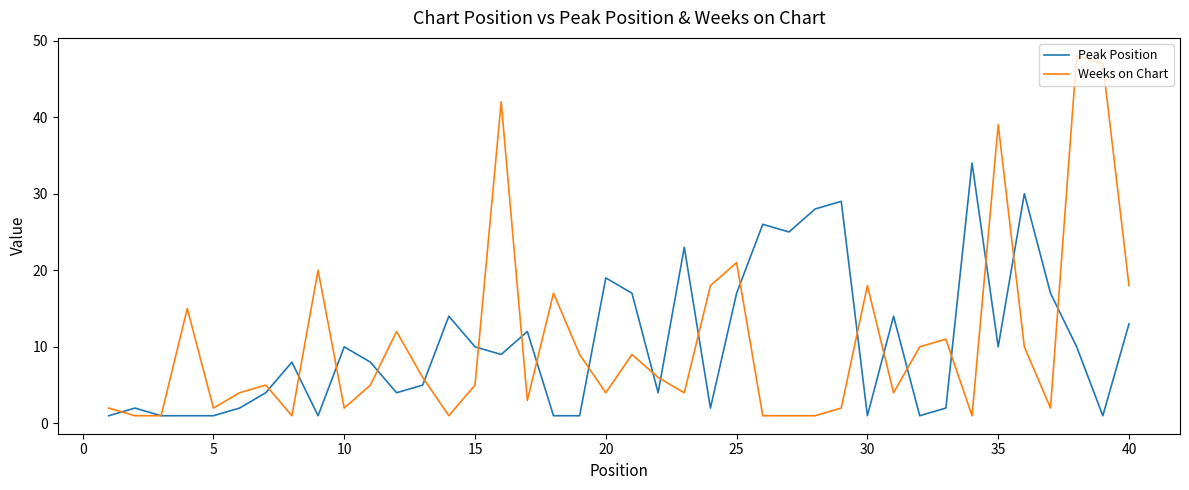

List the series in order of their peak value, lowest first.

Peak Position, Weeks on Chart